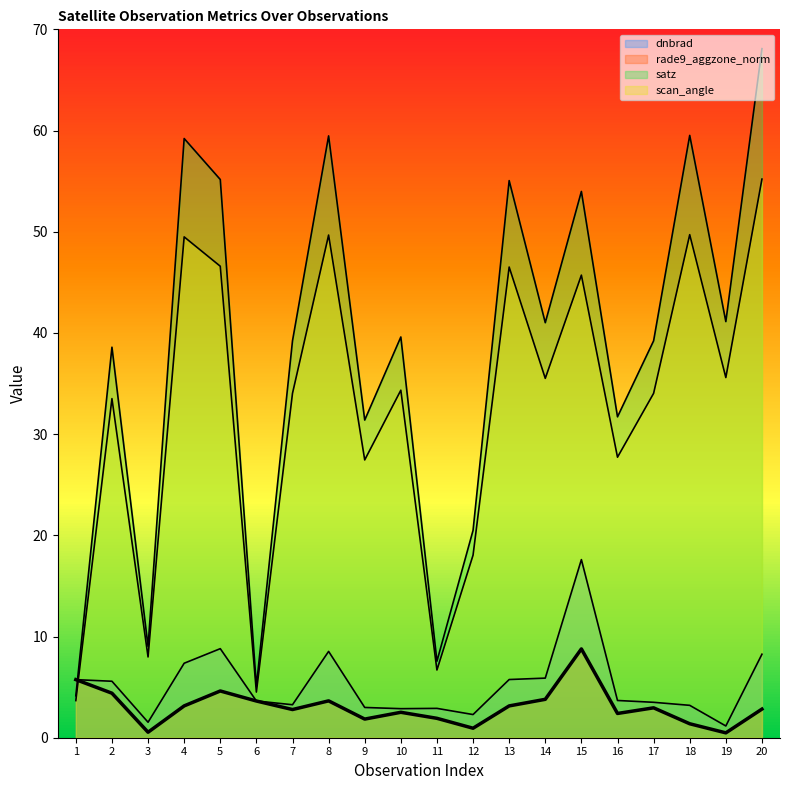

How many values in the scan_angle series exceed 34?

12